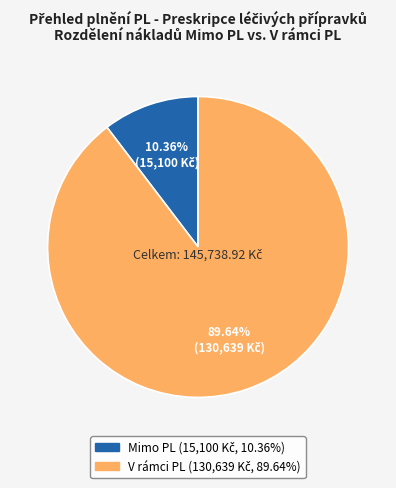

Does any single category account for the majority?

Yes